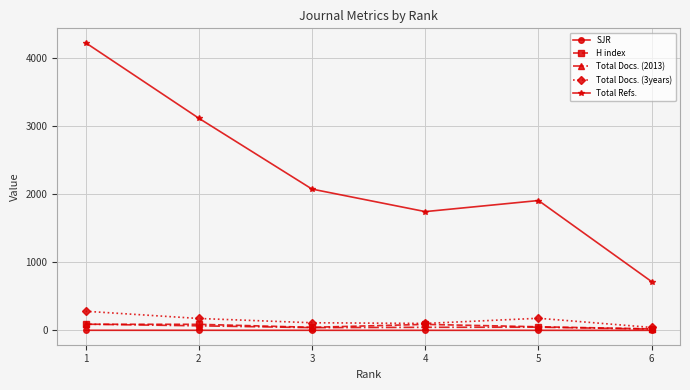

Which series has the widest spread of values?

Total Refs.